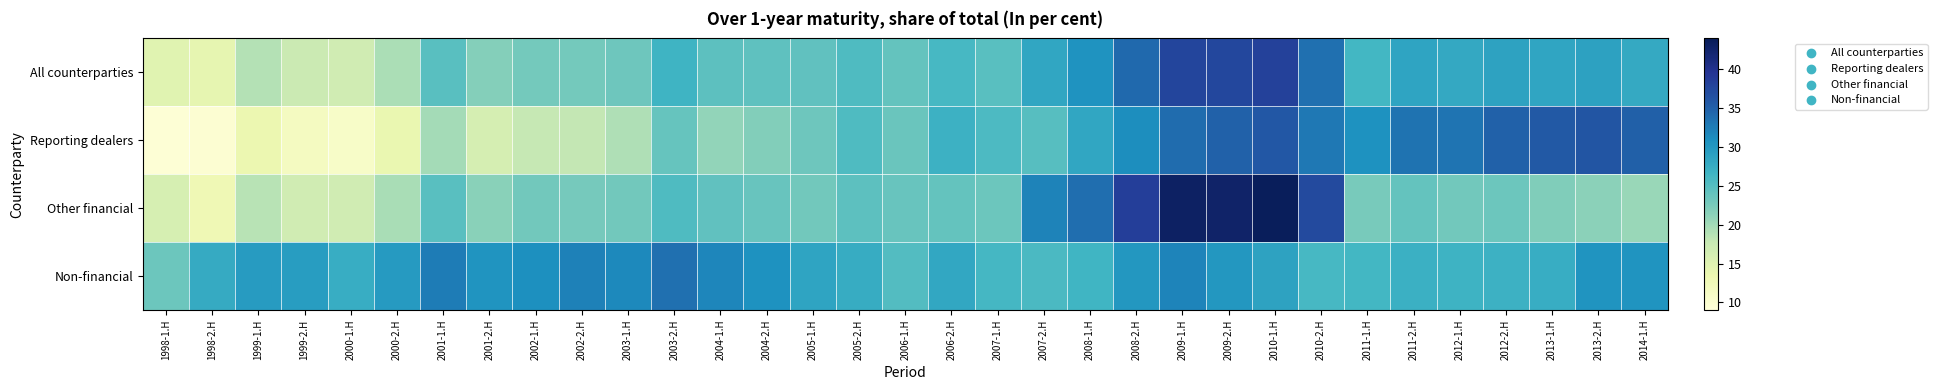

At how many categories does at least one series exceed 32?

16